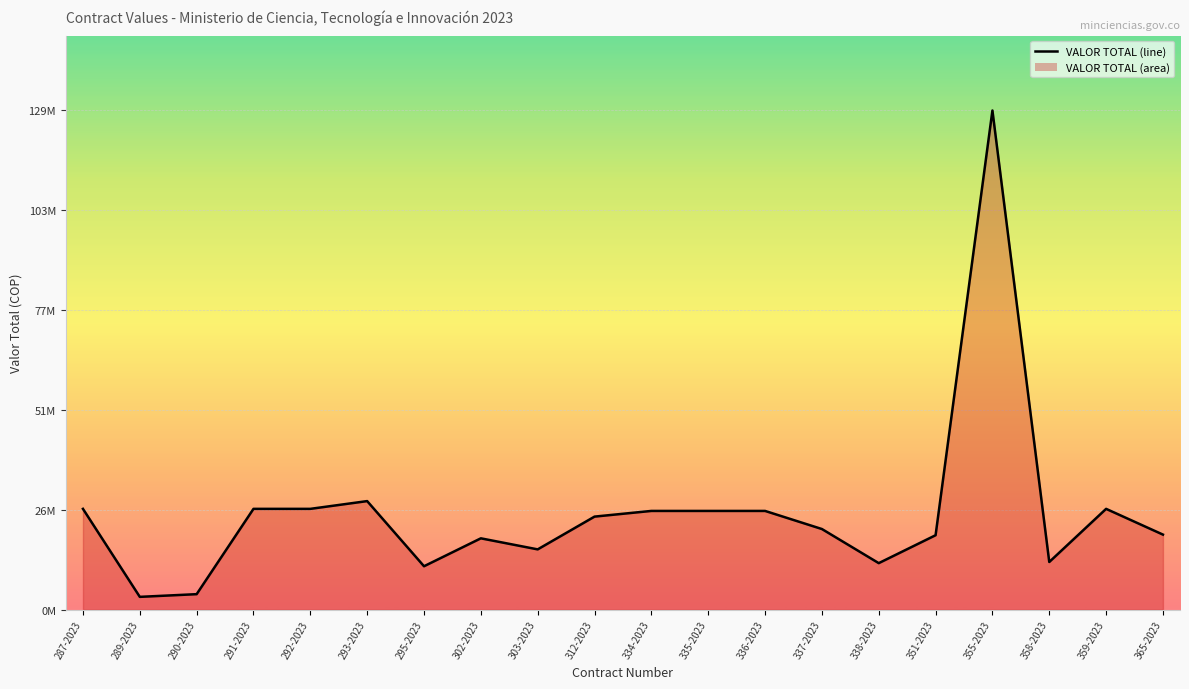

What is the difference between the maximum and minimum values?

125427696